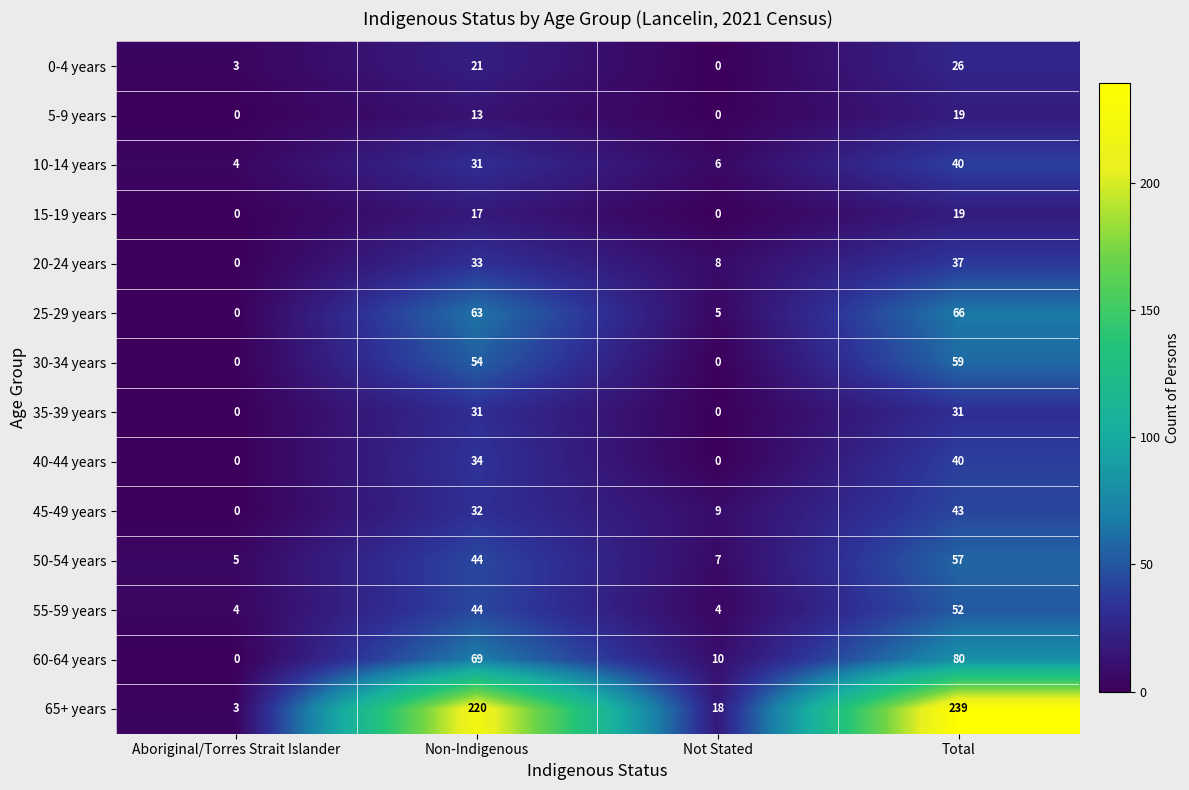

At how many categories does at least one series exceed 120?

2